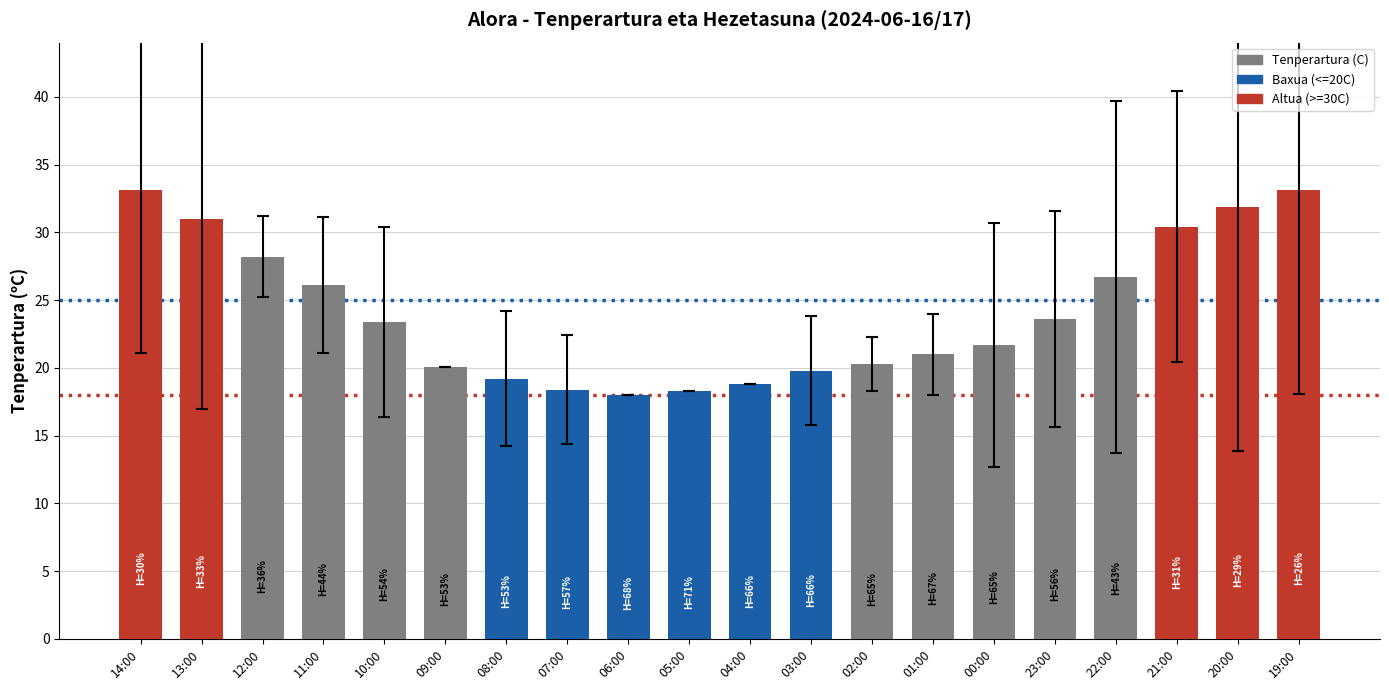

How many bars are there in total?

20